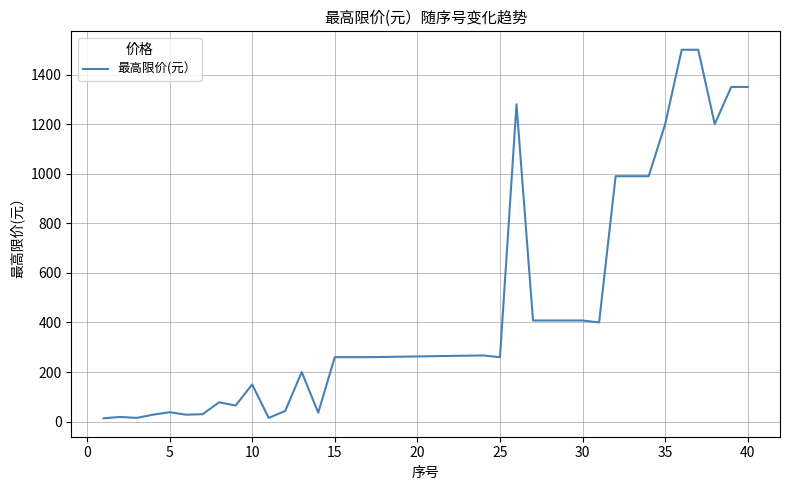

What is the greatest value displayed?

1500.0